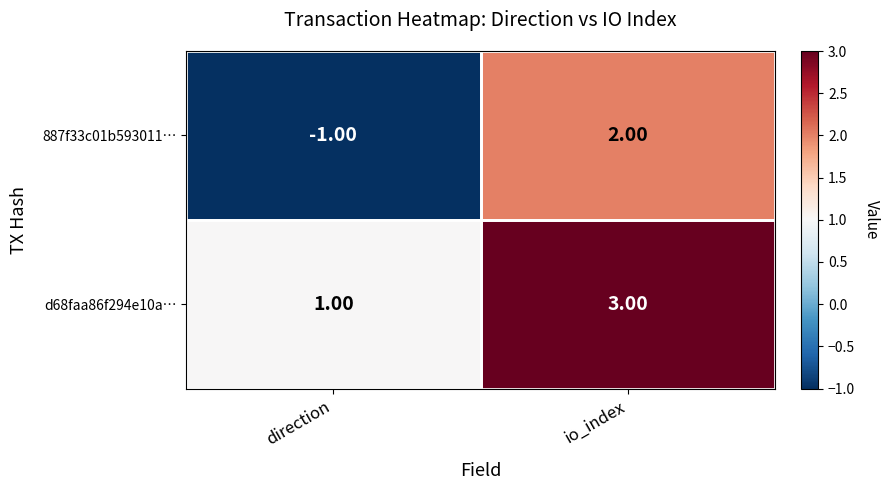

Which label corresponds to the largest value in the chart?

io_index